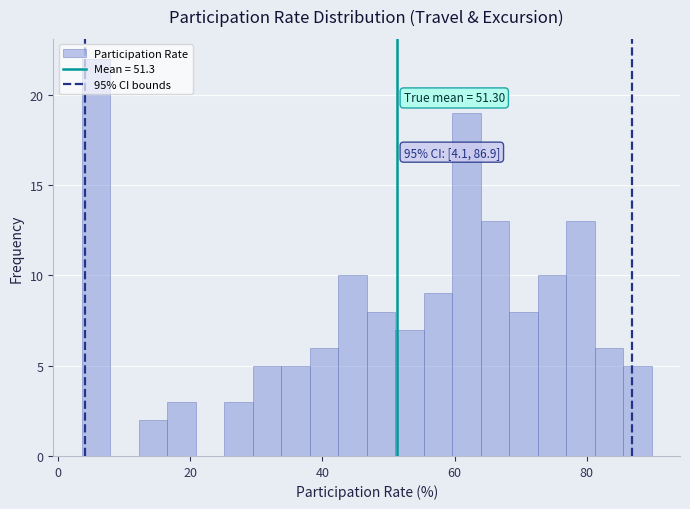

Around what value on the x-axis is the tallest bar? Give the approximate position of its centre, as read against the axis.

6